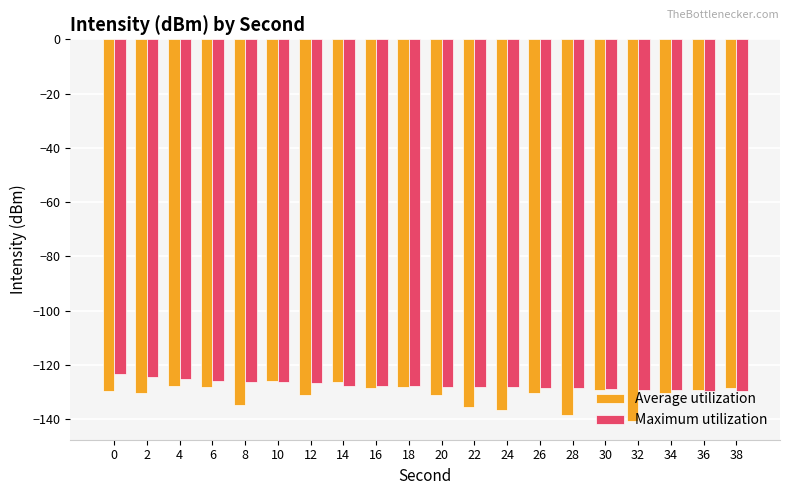

What is the minimum value for Maximum utilization?

-129.6